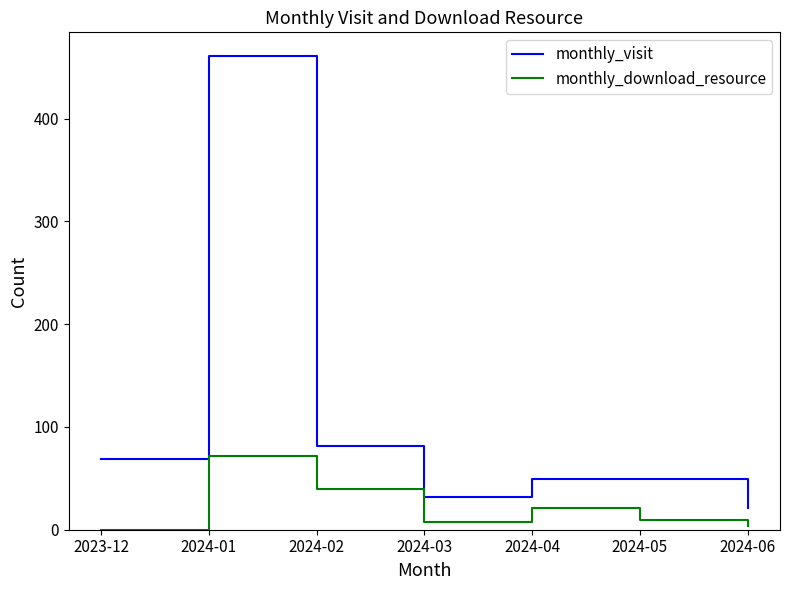

At 2024-06, list the series in order from smallest to largest.

monthly_download_resource, monthly_visit